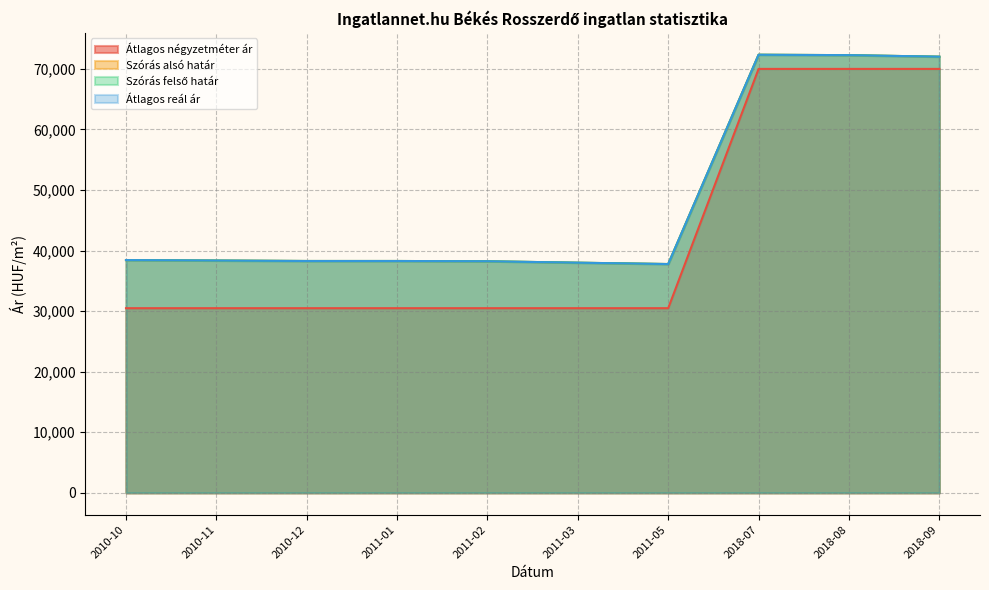

Read the Átlagos négyzetméter ár value at 2010-11, to the nearest 100.

30500